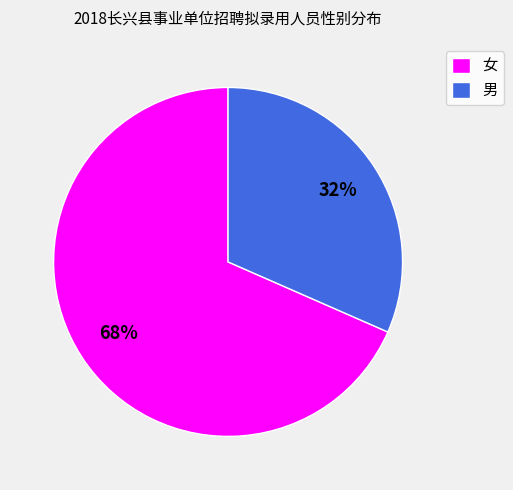

How many slices are in this pie chart?

2